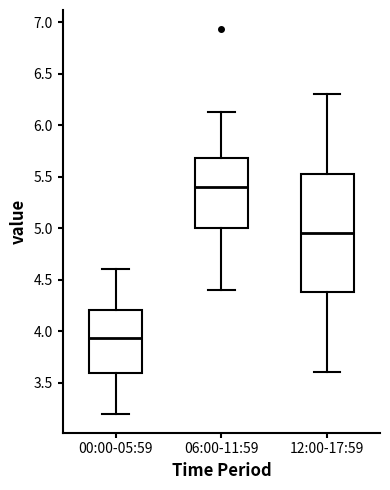

Which box has the lowest median line?

00:00-05:59